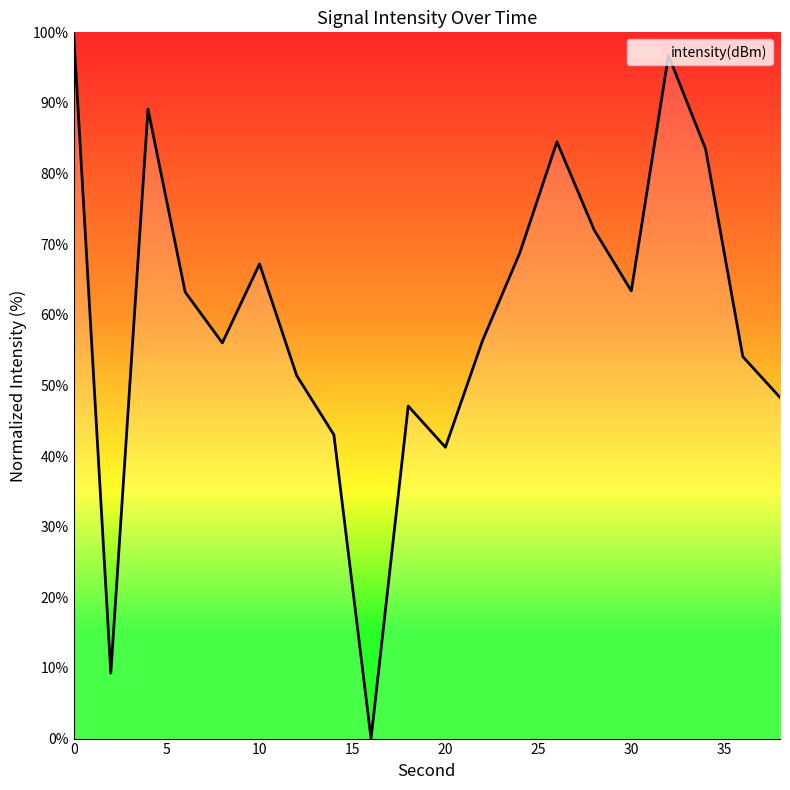

What is the difference between the maximum and minimum values?

100.0